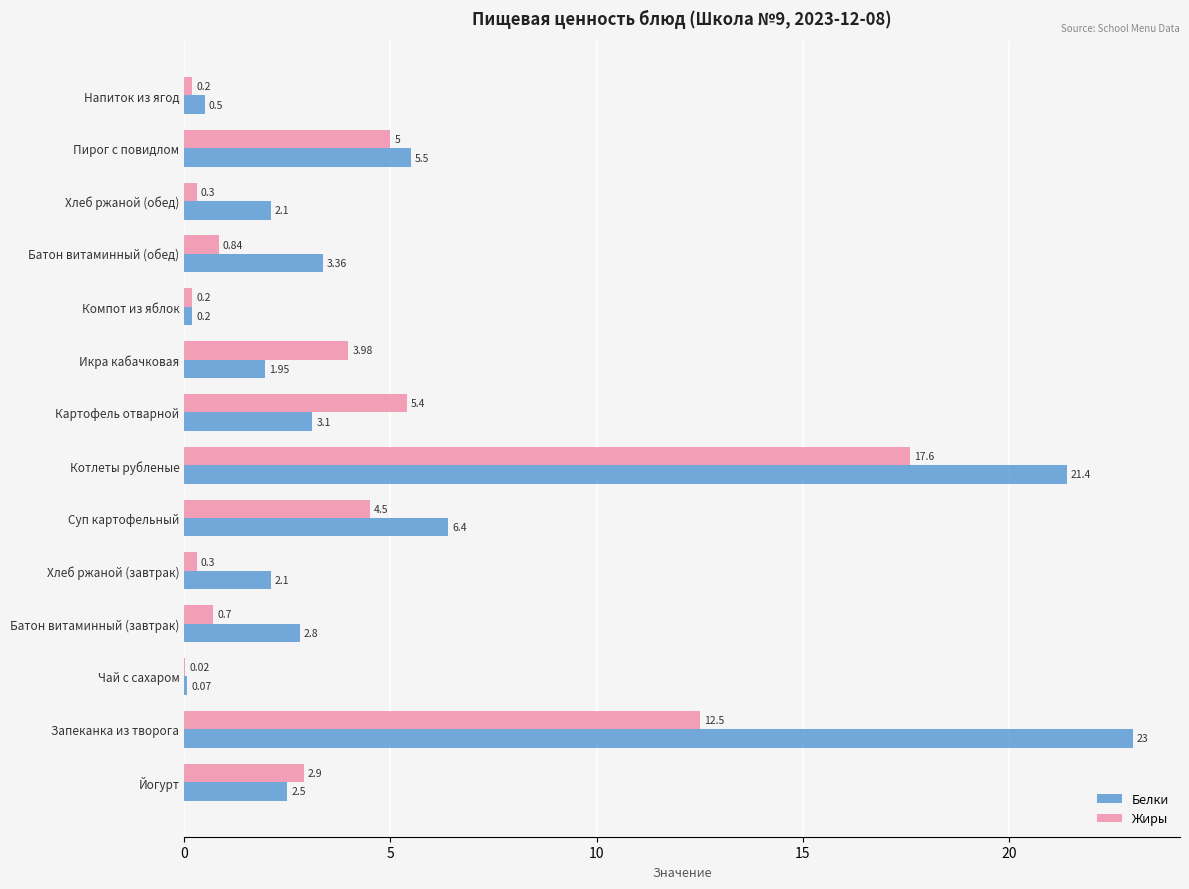

Is the value of Белки at Картофель отварной greater than the value of Жиры at Пирог с повидлом?

No